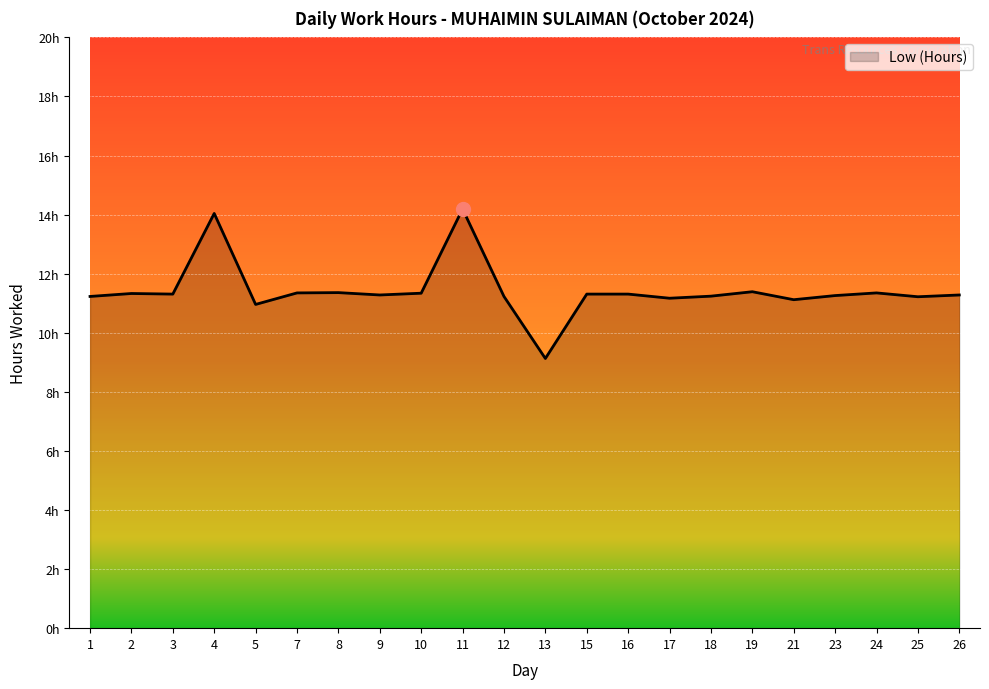

What is the change in value from 9 to 13?

-2.1